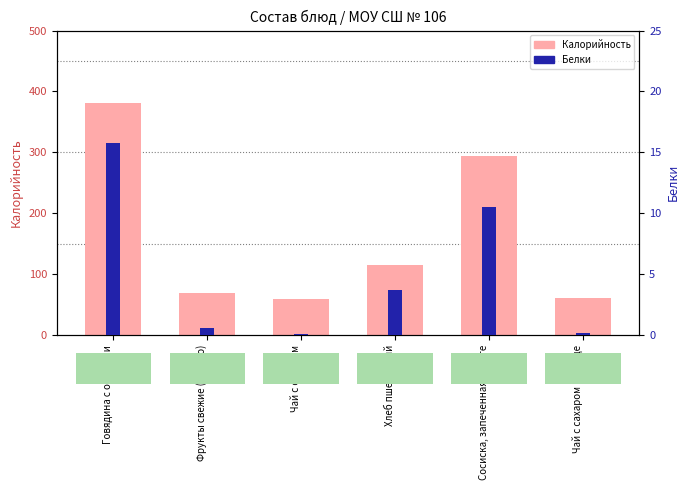

How many categories are shown in the chart?

6